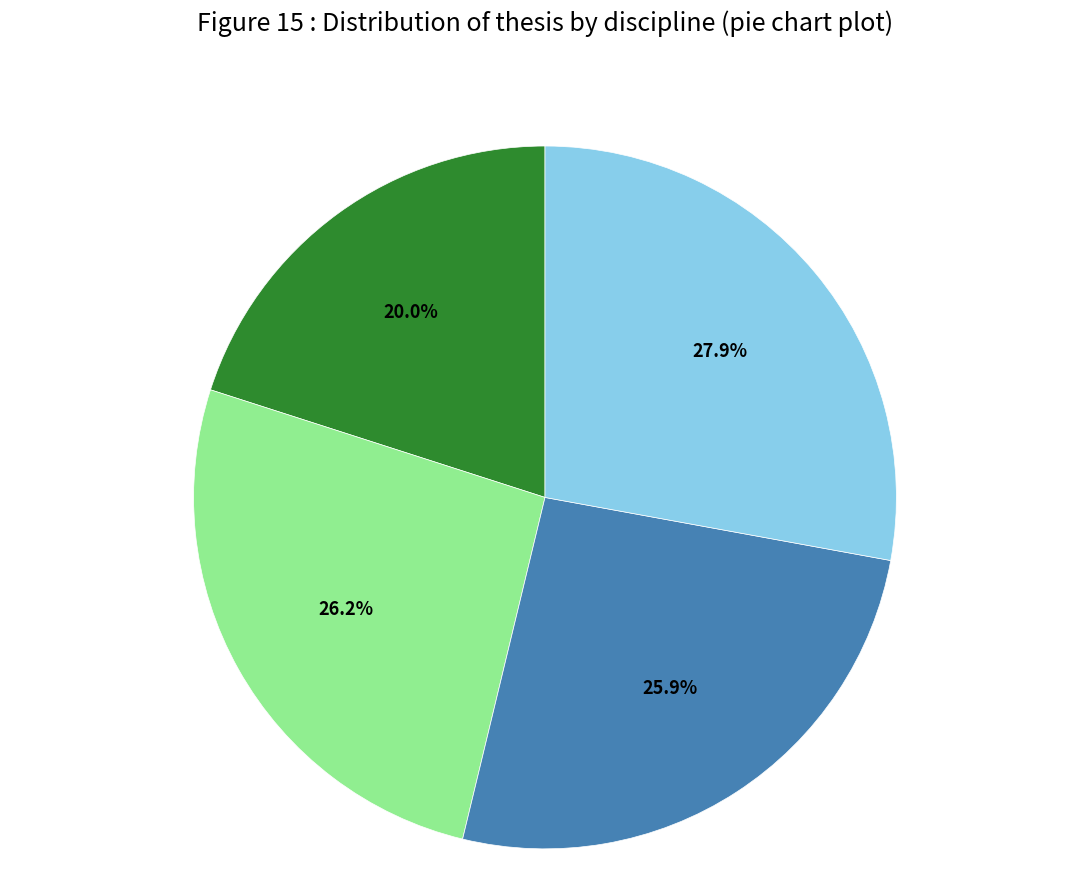

Is there a majority slice in this chart?

No